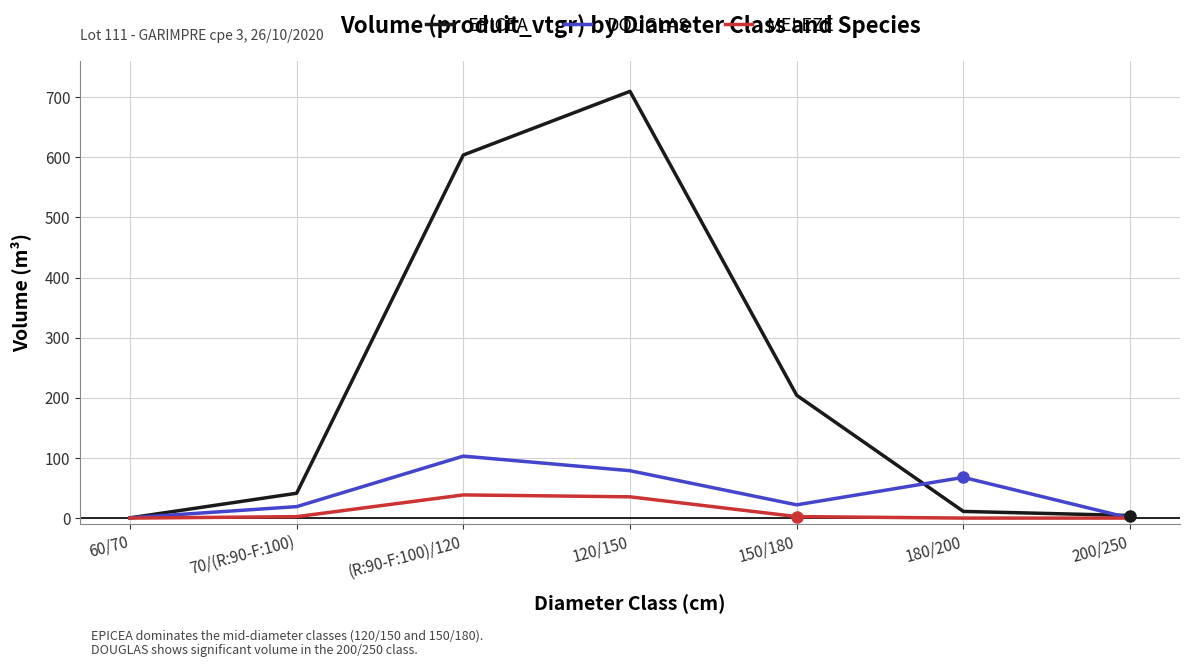

Between (R:90-F:100)/120 and 120/150, which series saw the biggest shift?

EPICEA